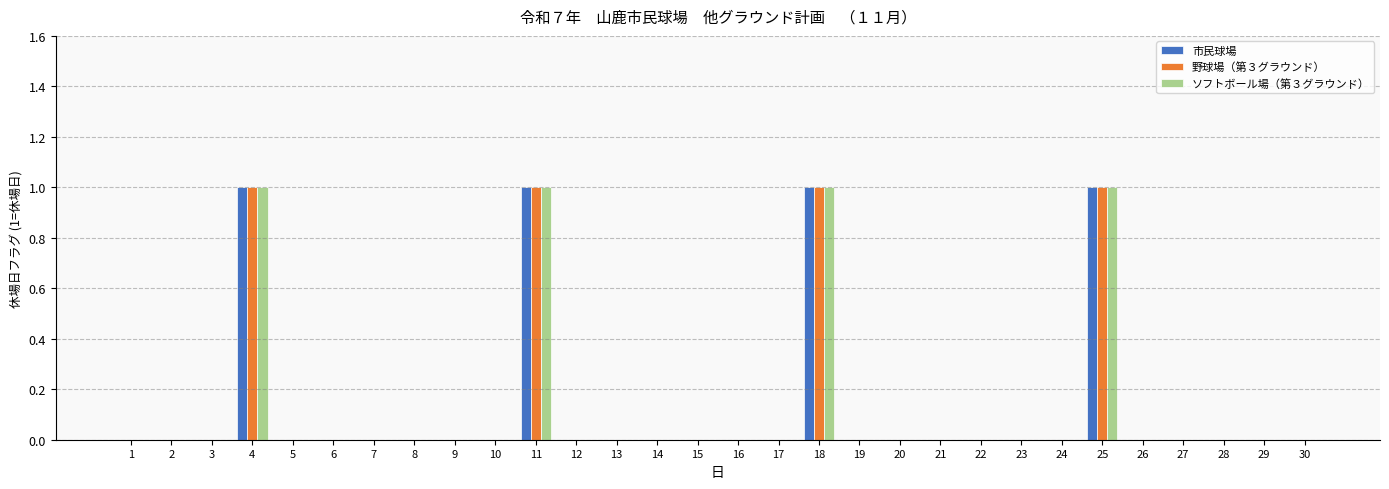

What is the maximum value for 市民球場?

1